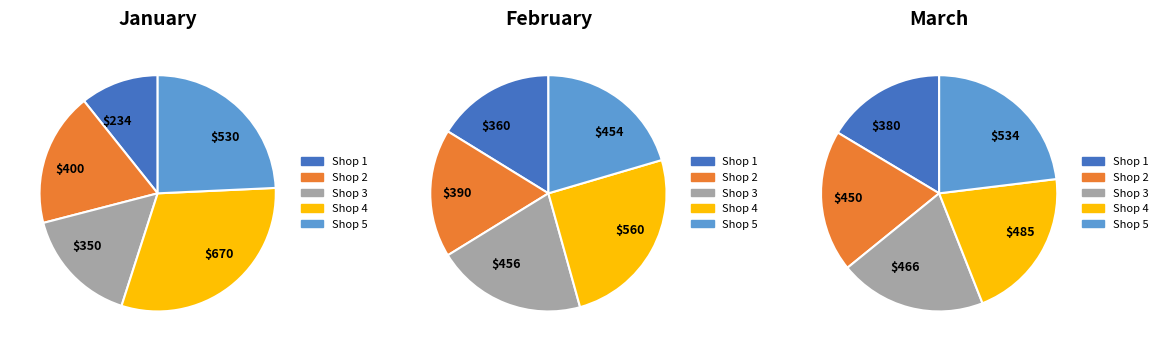

Combined, do 7 and 1 account for over 50%?

No